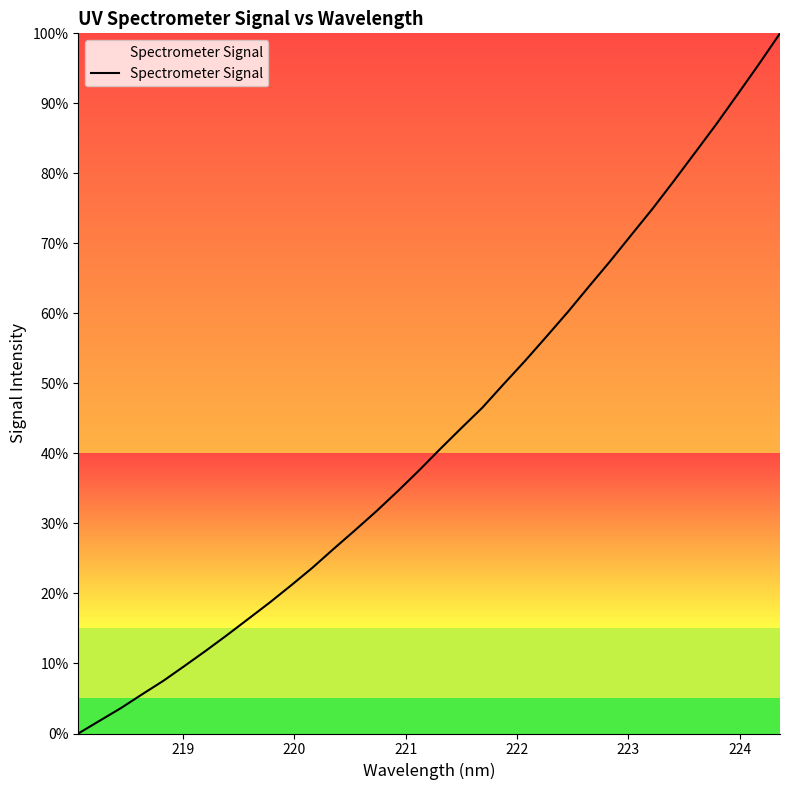

What is the difference between the maximum and minimum values?

100.0